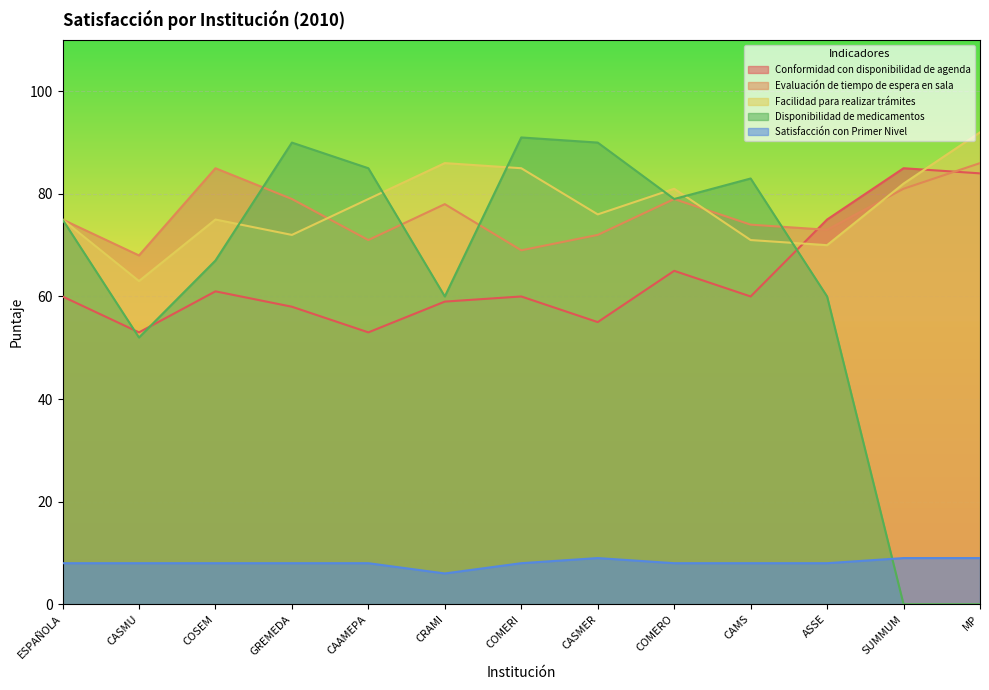

What is the difference between the Conformidad con disponibilidad de agenda values at MP and CAAMEPA?

31